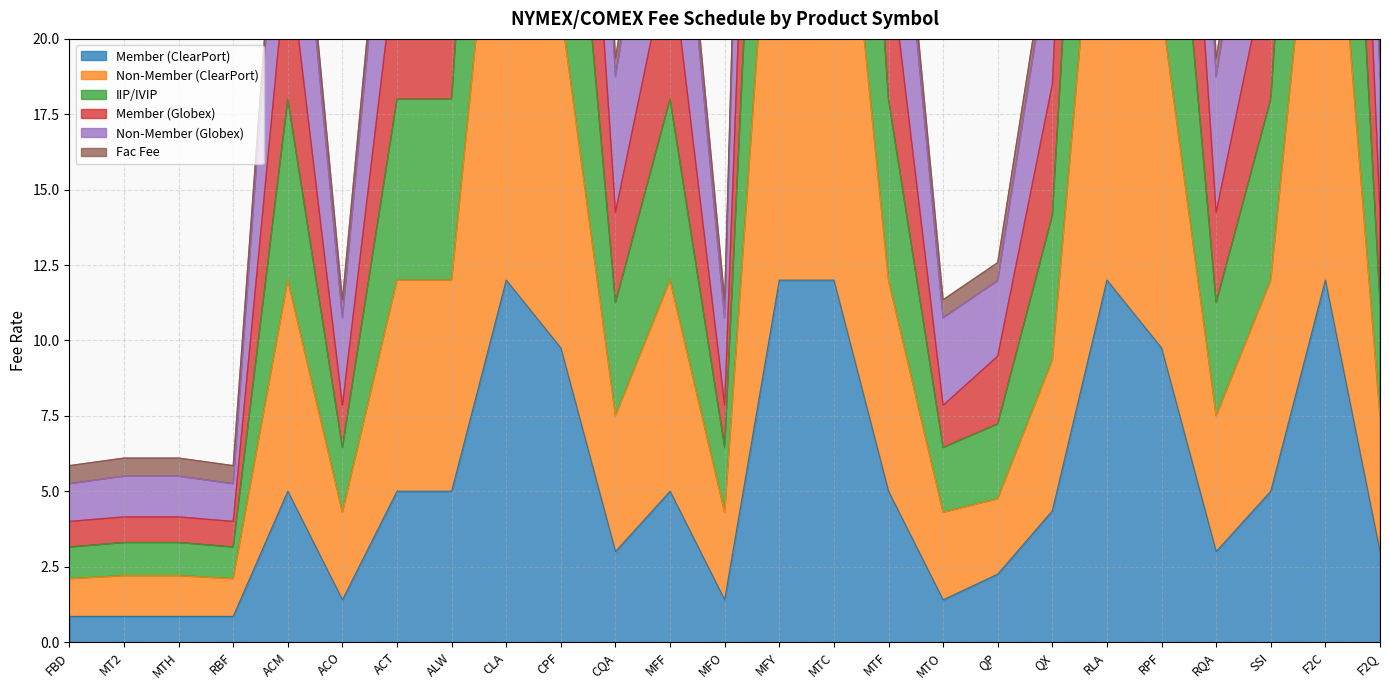

What is the sum of all Non-Member (Globex) values?

820.9